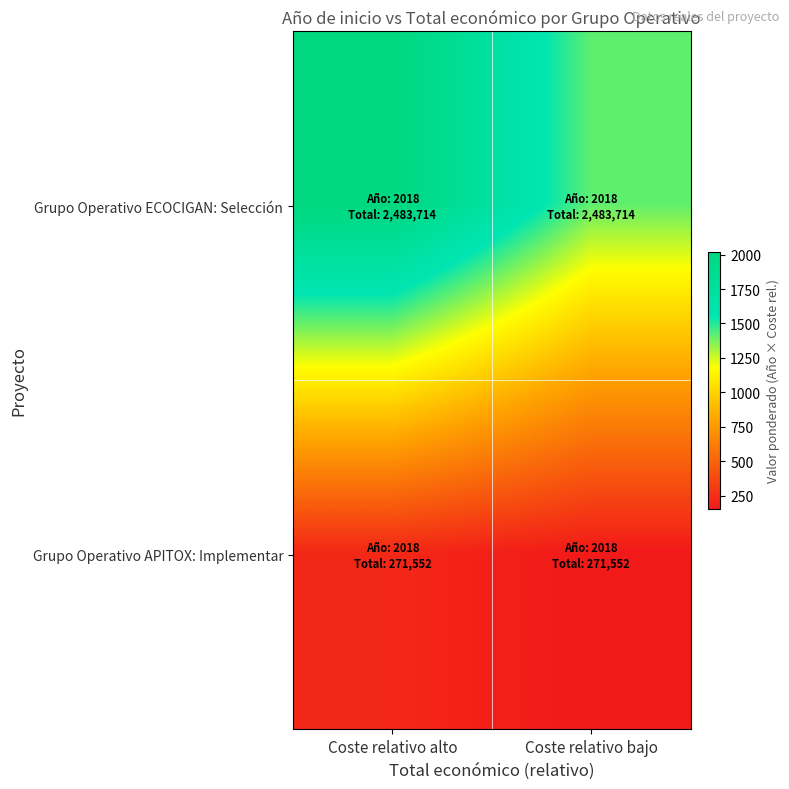

Count the number of data series in this chart.

2